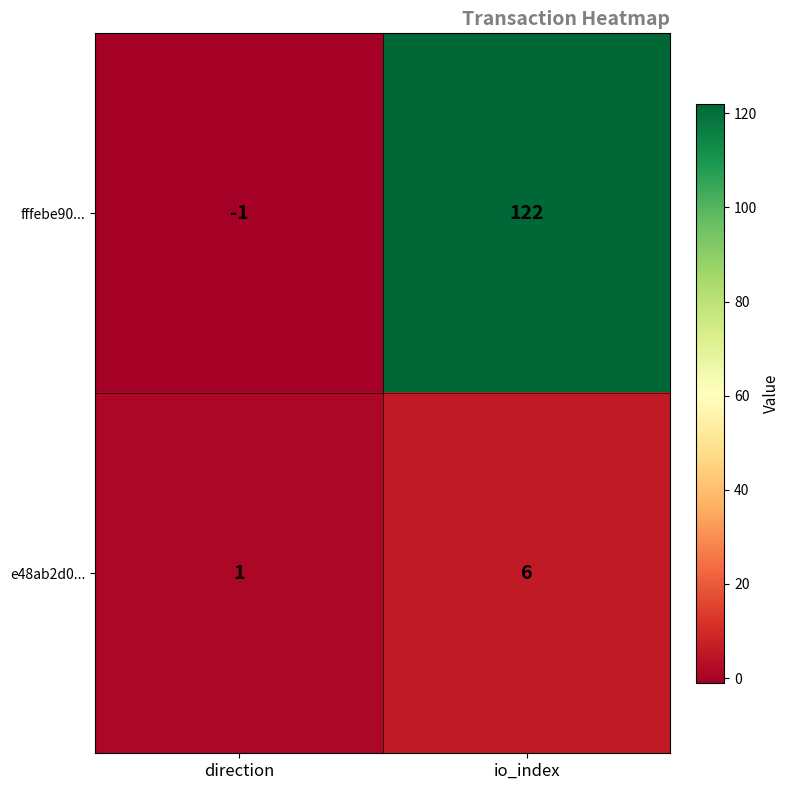

How many data points in e48ab2d0... are less than 6?

1